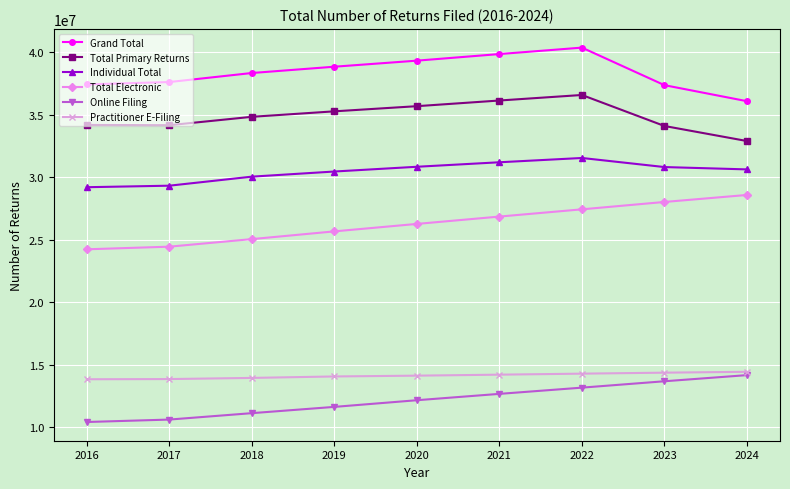

True or false: Online Filing and Grand Total intersect in this chart.

False